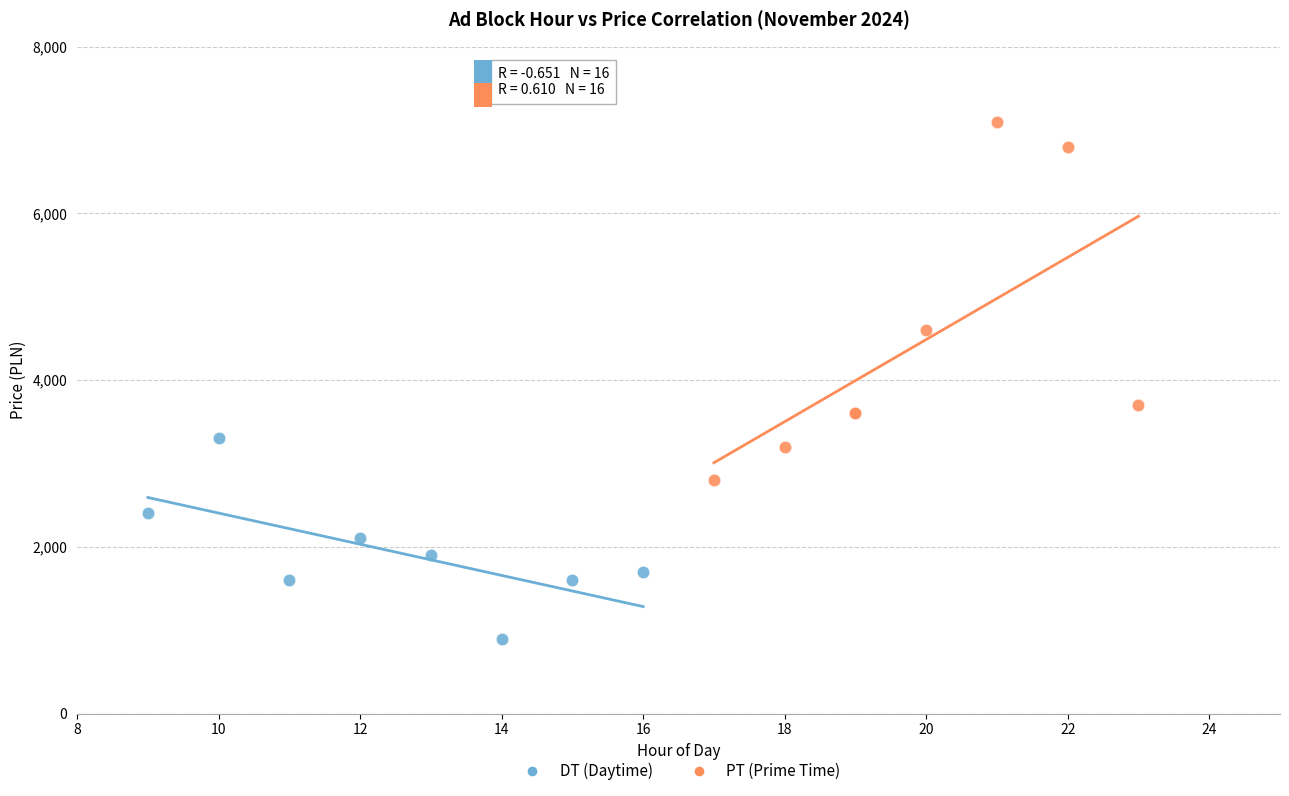

Which series reaches the maximum Y coordinate?

PT (Prime Time)